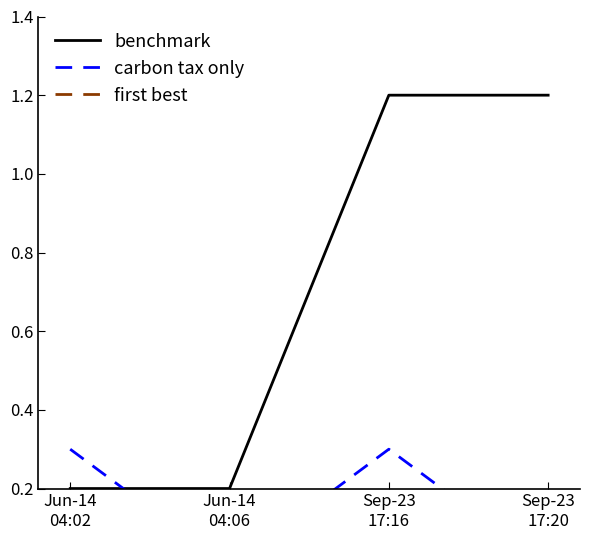

The value of first best at Jun-14
04:06 is -0.0. True or false?

False